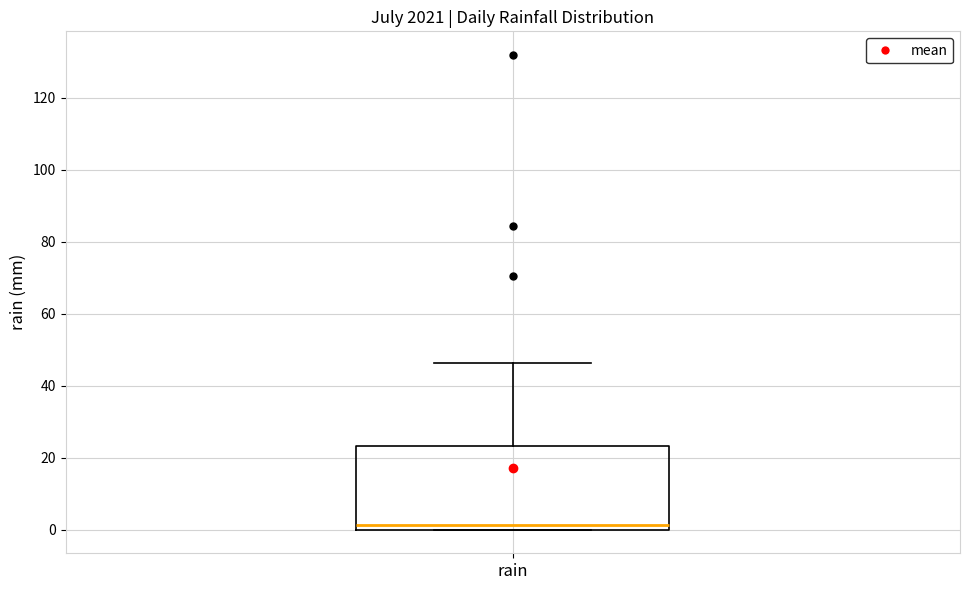

Where is the lower edge of the box for rain on the y-axis? The values are not printed on the chart, so give them approximately, as read against the axis.

0